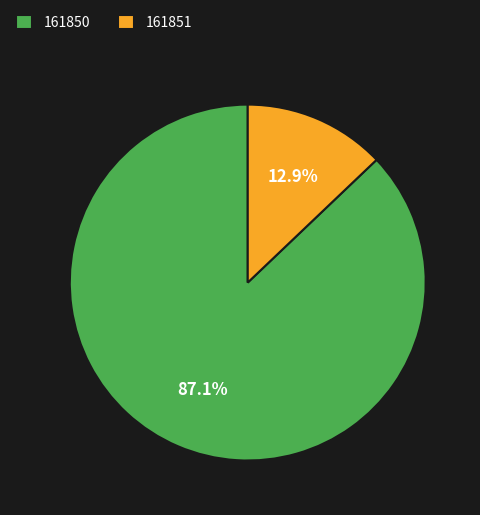

How many segments does this pie chart have?

2